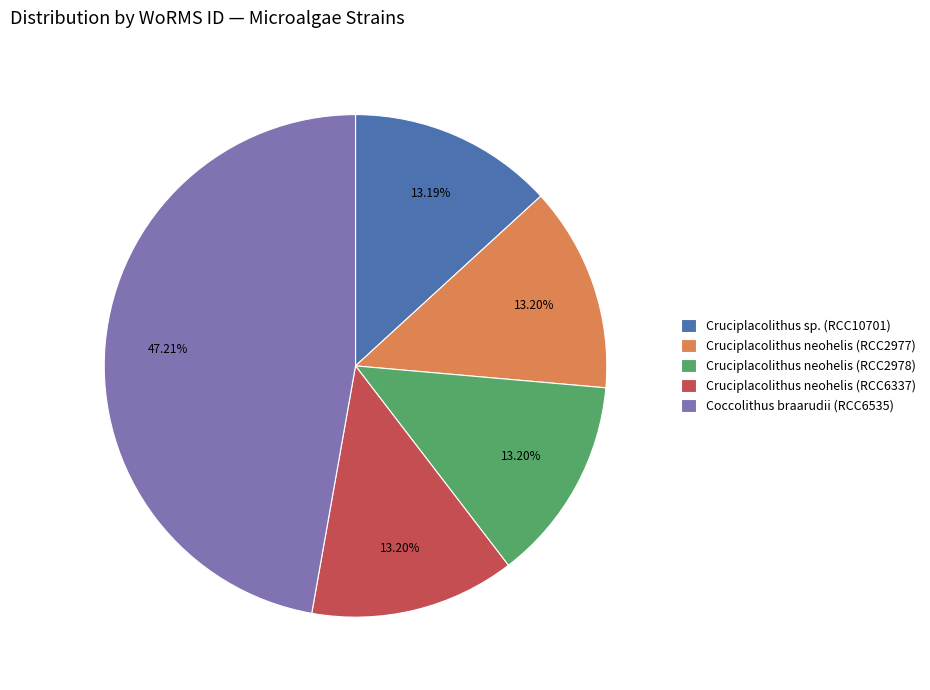

How much of the chart is everything except Coccolithus braarudii (RCC6535)?

52.8%